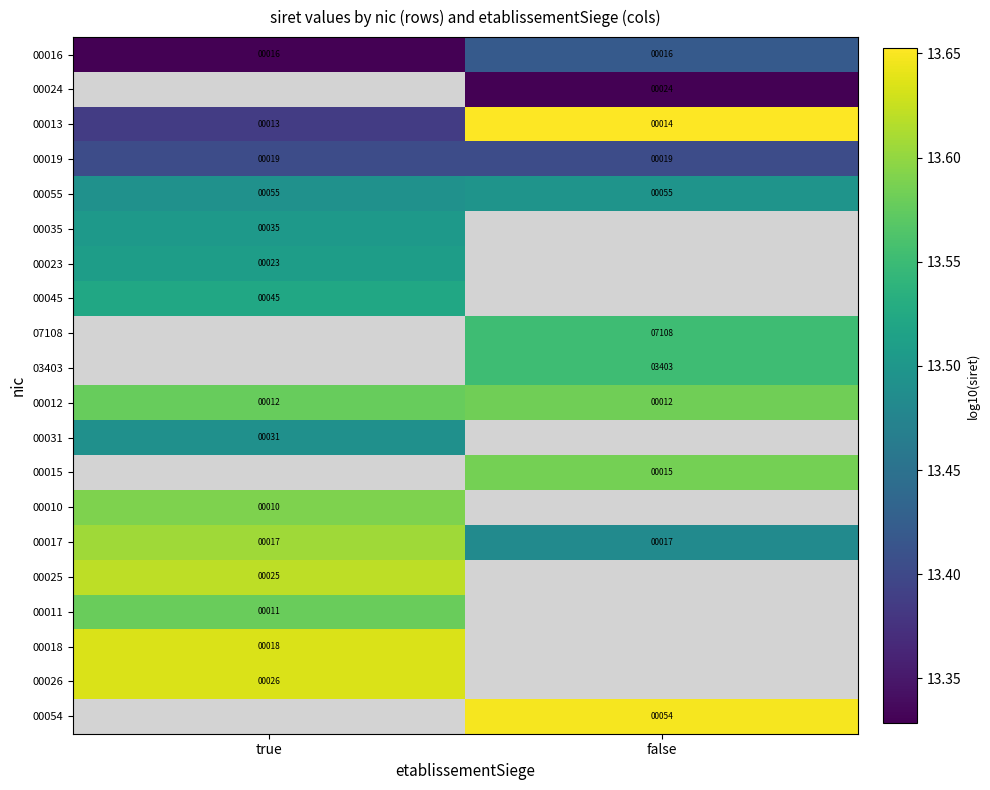

Is the value of 00011 at true greater than the value of 00054 at false?

No